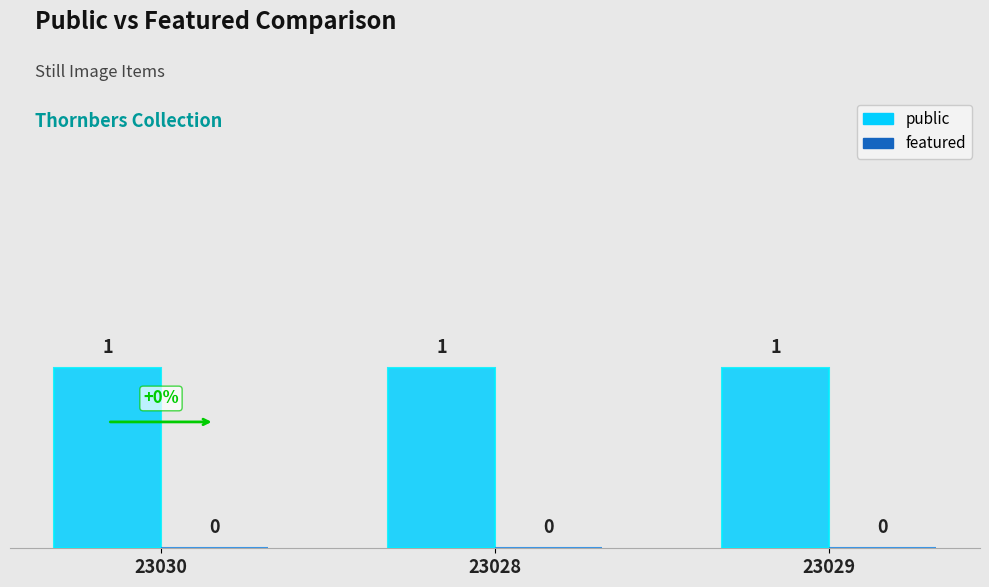

The public series shows 1 at 23030. True or false?

True